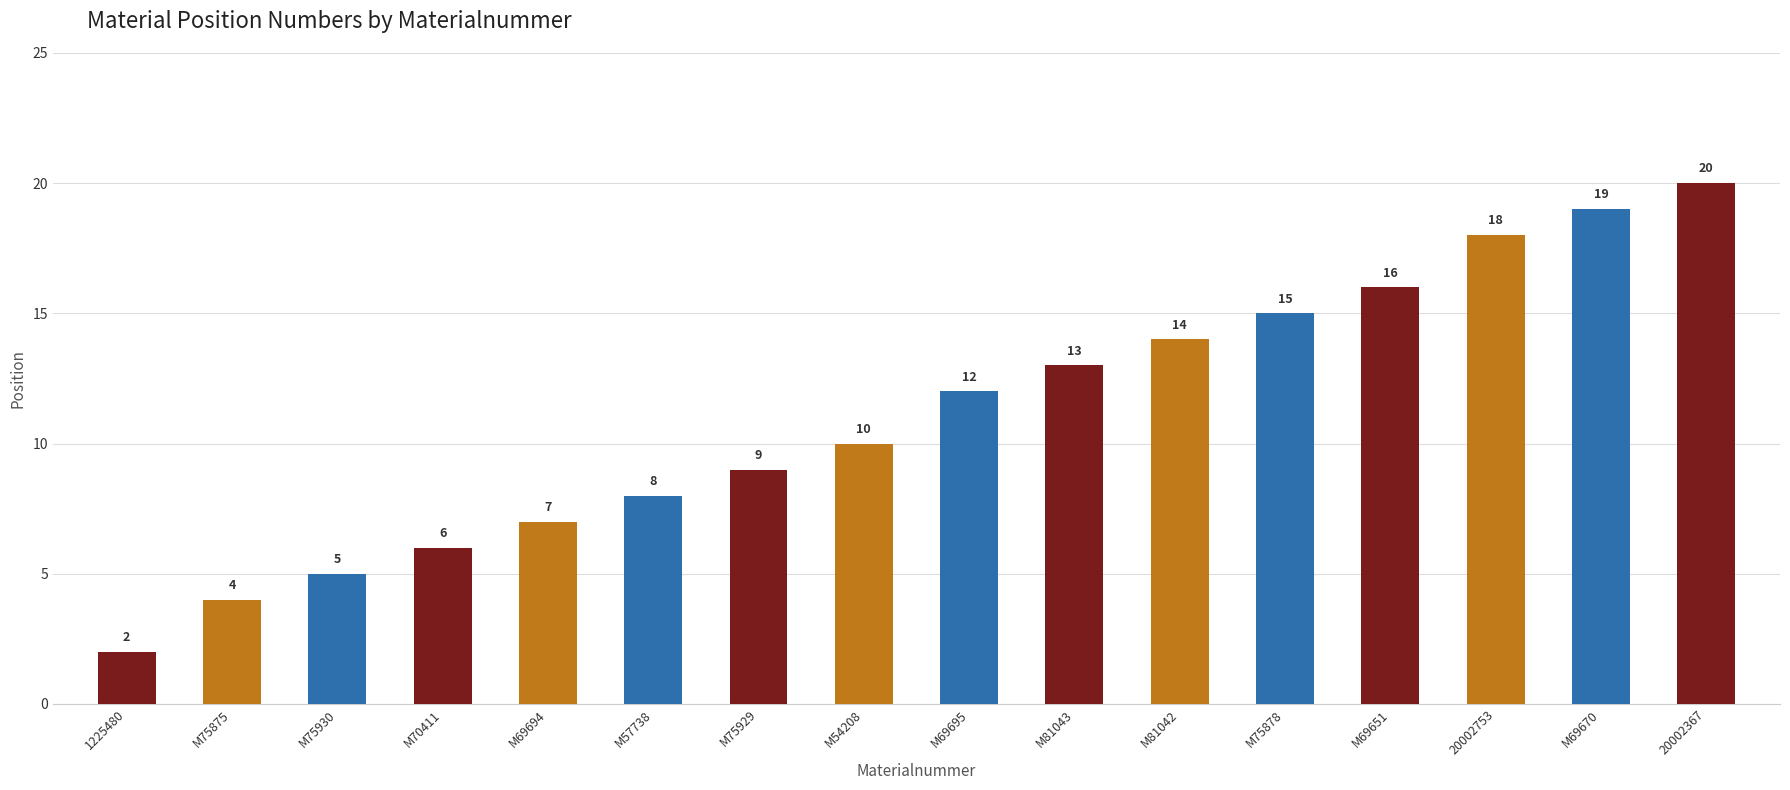

How many categories are shown in the chart?

16